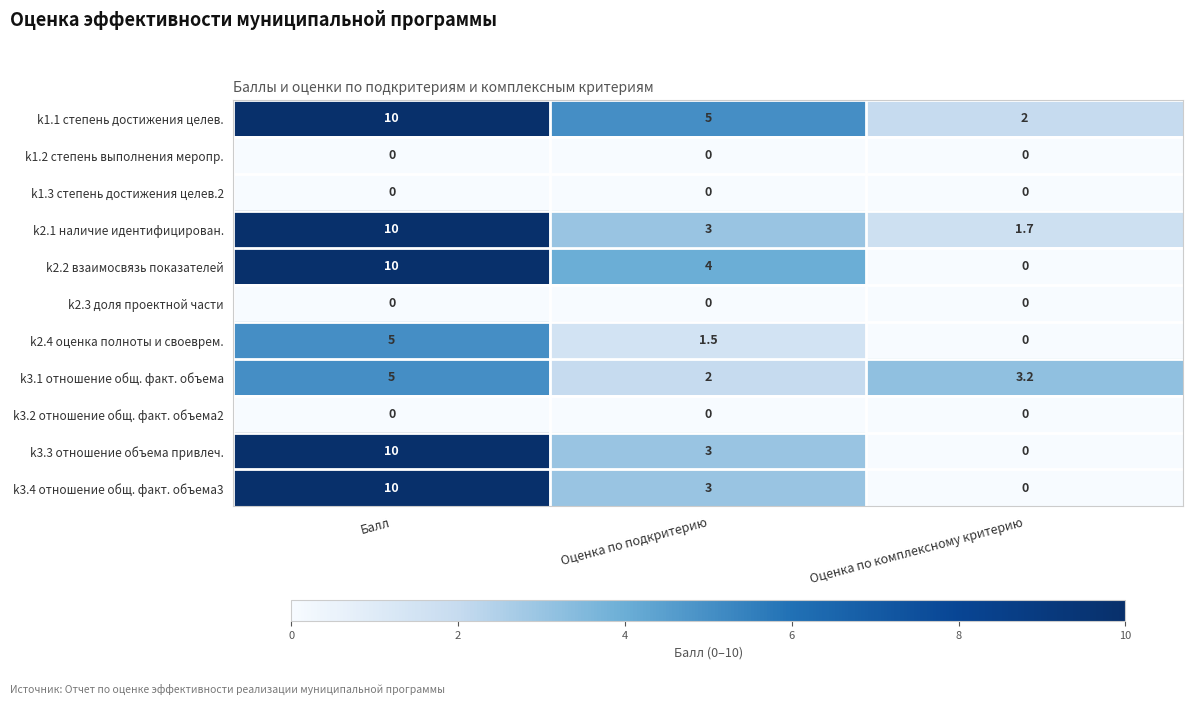

What is the difference between the highest and lowest values at Оценка по комплексному критерию?

3.2